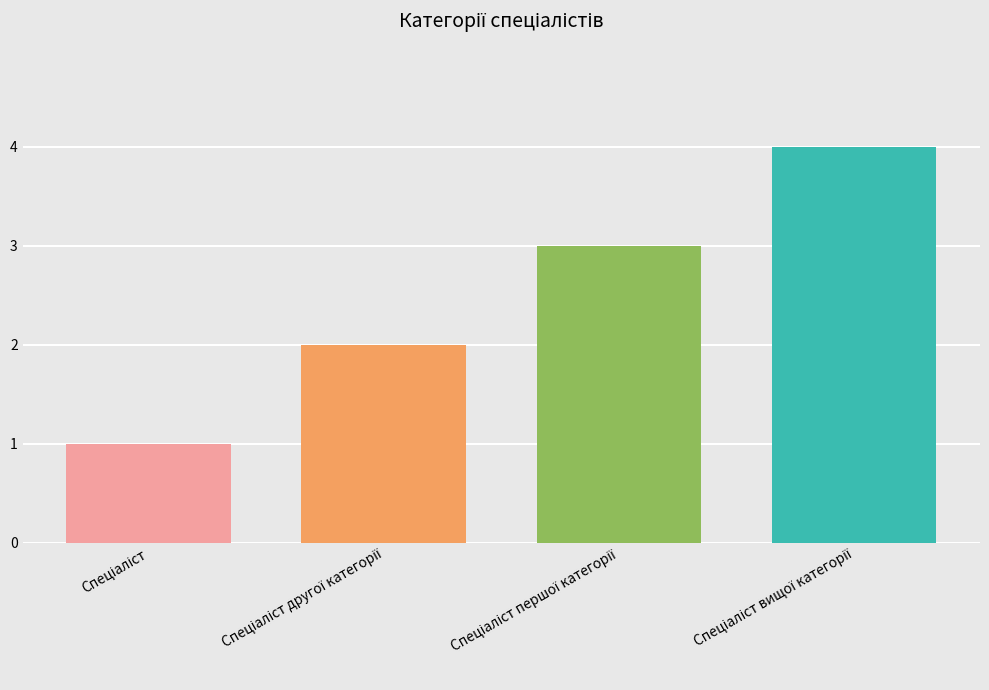

How many series are shown in this chart?

4